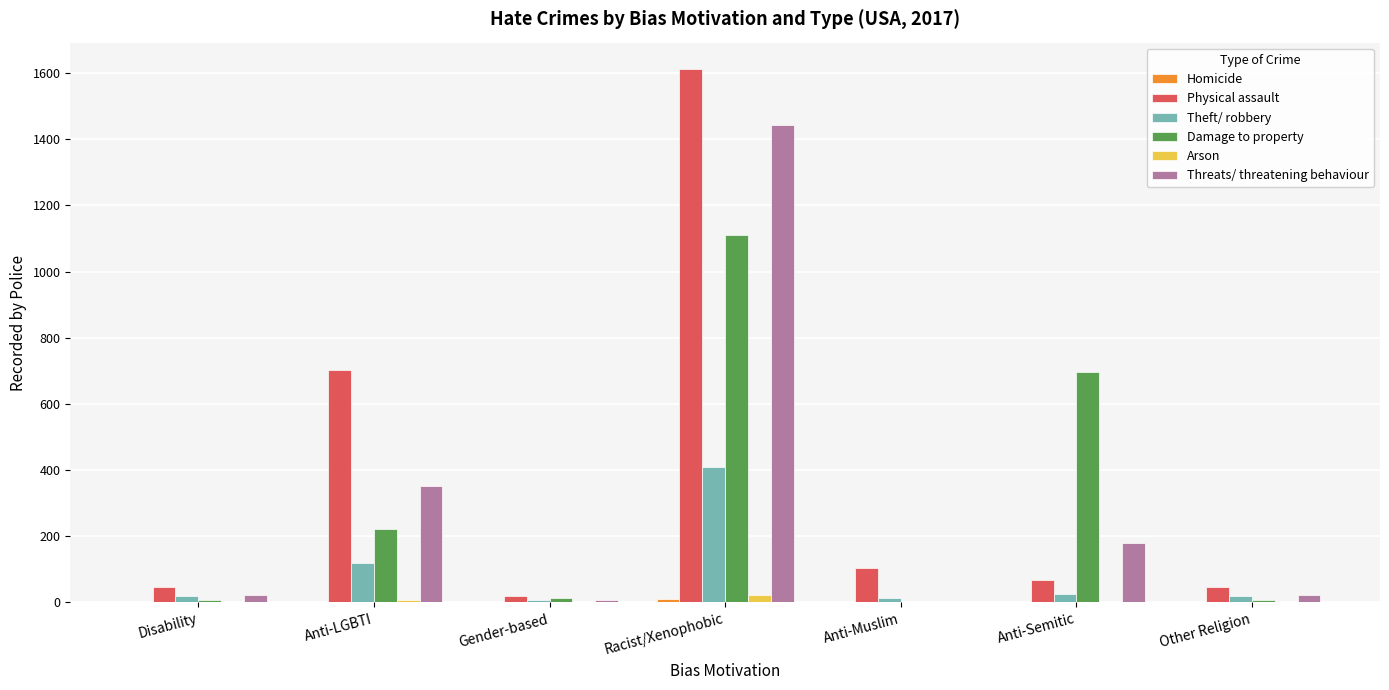

Which series changed the most between Disability and Anti-LGBTI?

Physical assault